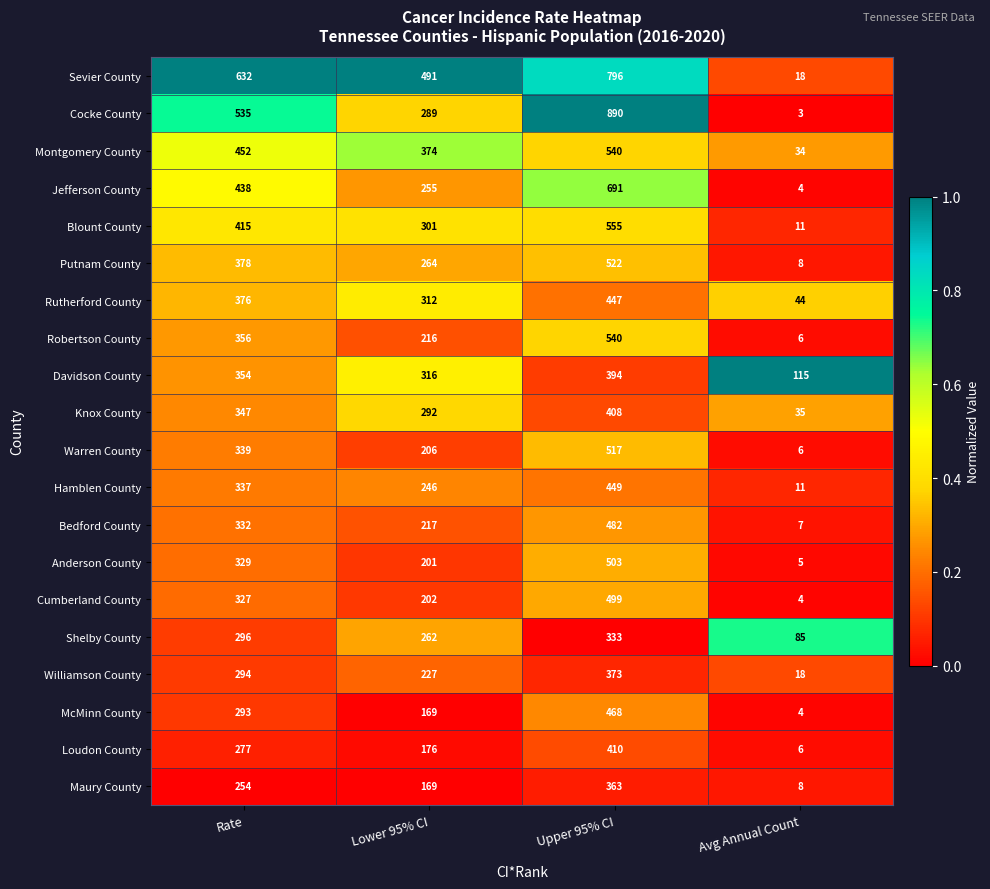

Read the Loudon County value at Upper 95% CI, to the nearest 5.

410